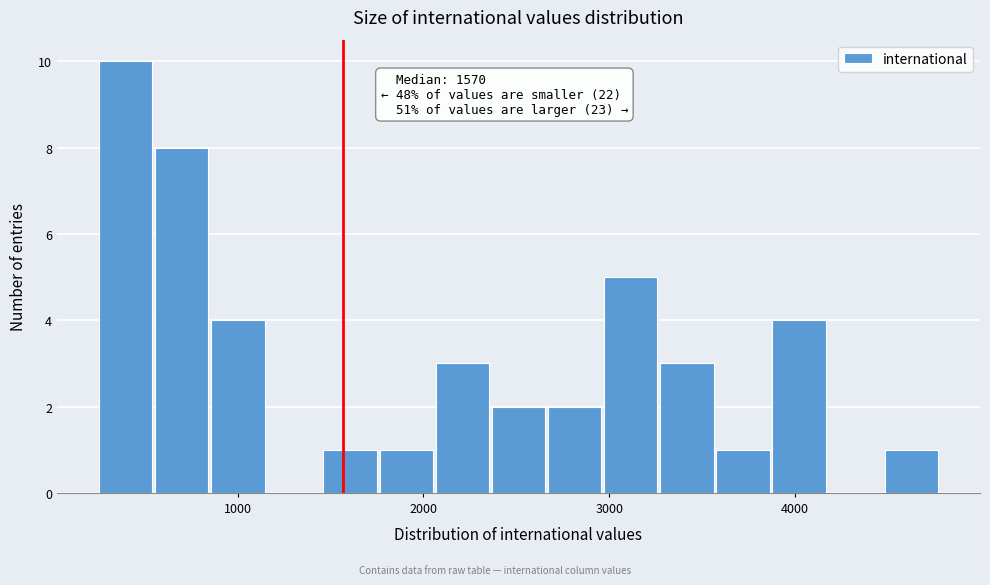

Around what value on the x-axis is the tallest bar? Give the approximate position of its centre, as read against the axis.

400